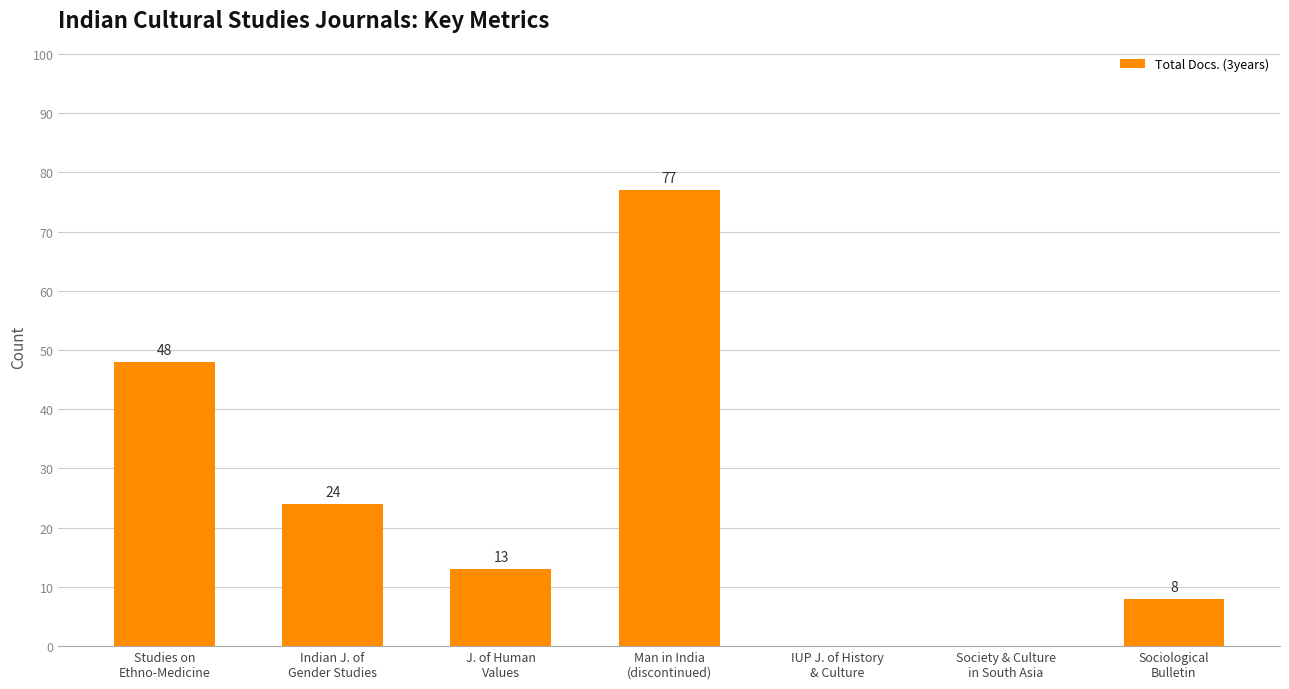

Reading left to right, list all the values displayed in this chart.

Studies on
Ethno-Medicine=48	Indian J. of
Gender Studies=24	J. of Human
Values=13	Man in India
(discontinued)=77	IUP J. of History
& Culture=0	Society & Culture
in South Asia=0	Sociological
Bulletin=8